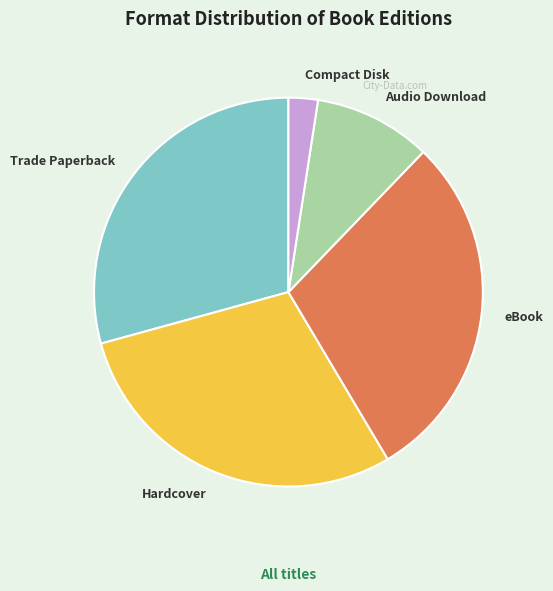

How many segments does this pie chart have?

5